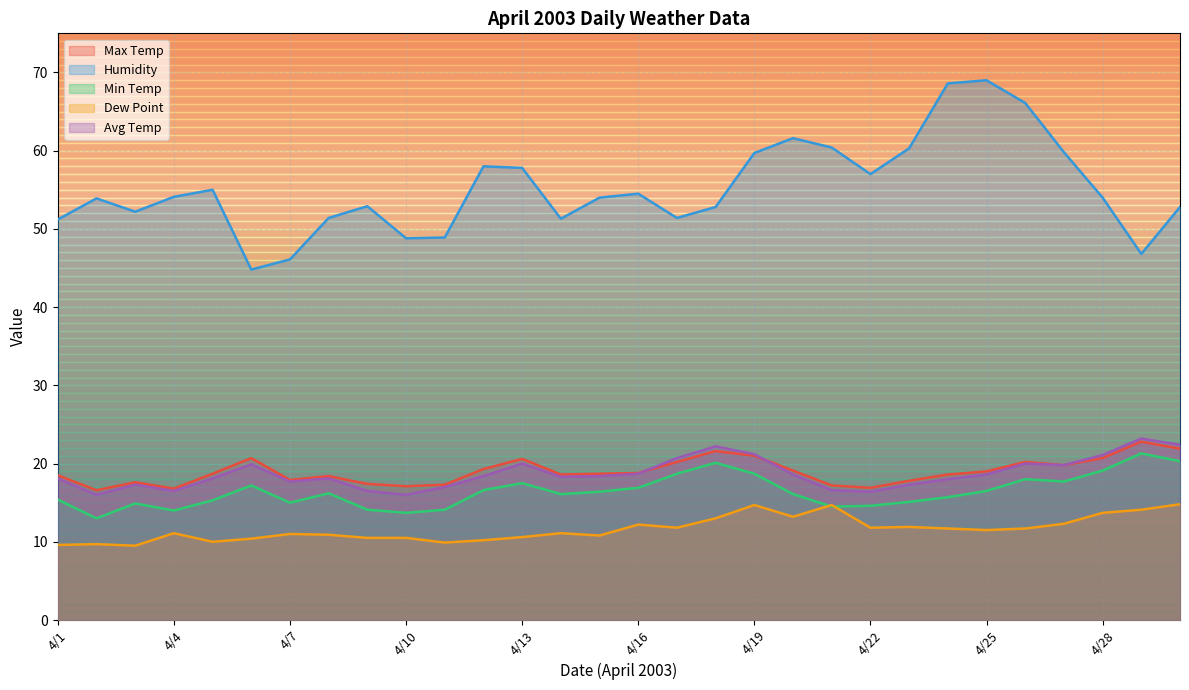

What is the minimum value for Dew Point?

9.5